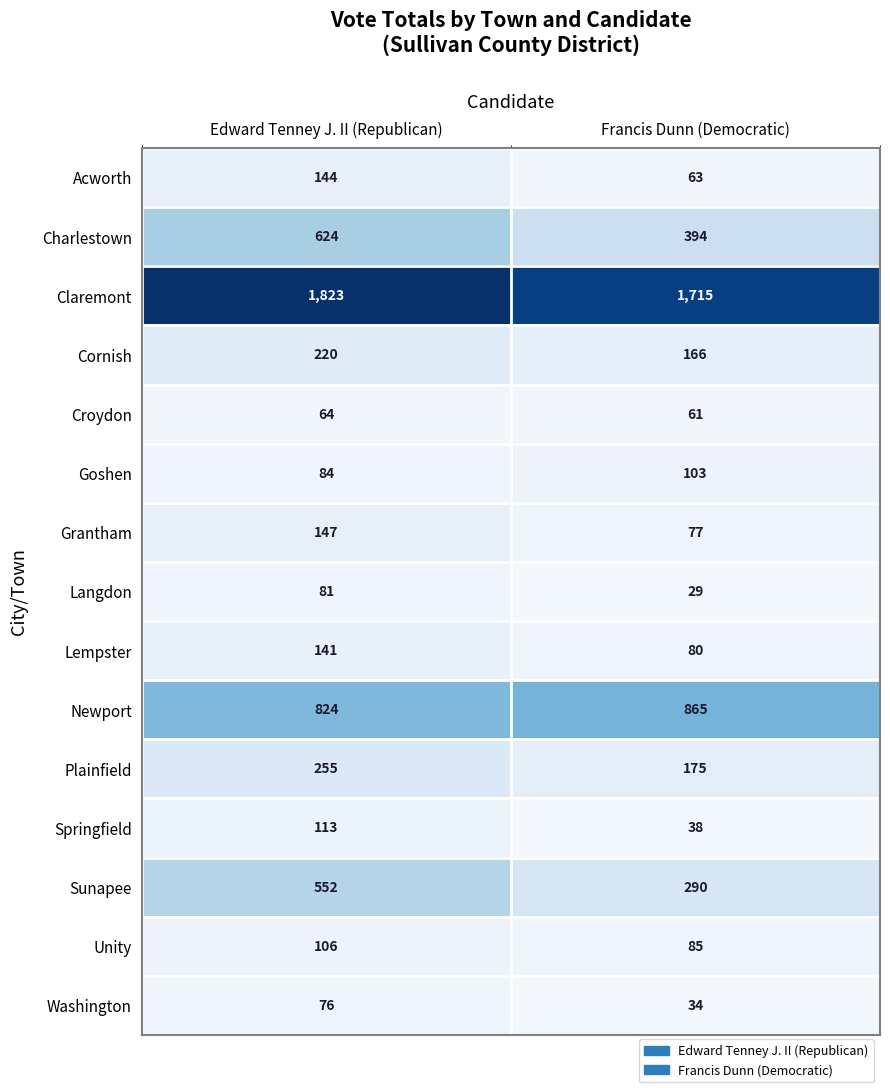

Rank the series by their maximum value, from lowest to highest.

Croydon, Washington, Langdon, Goshen, Unity, Springfield, Lempster, Acworth, Grantham, Cornish, Plainfield, Sunapee, Charlestown, Newport, Claremont